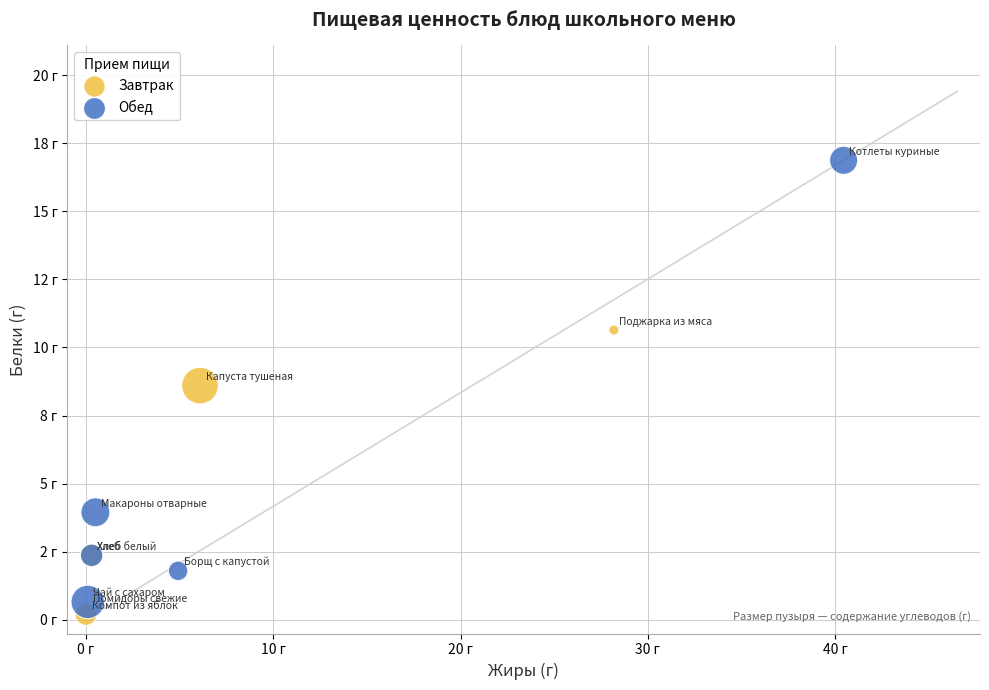

What are all the series names shown in the legend?

Завтрак, Обед